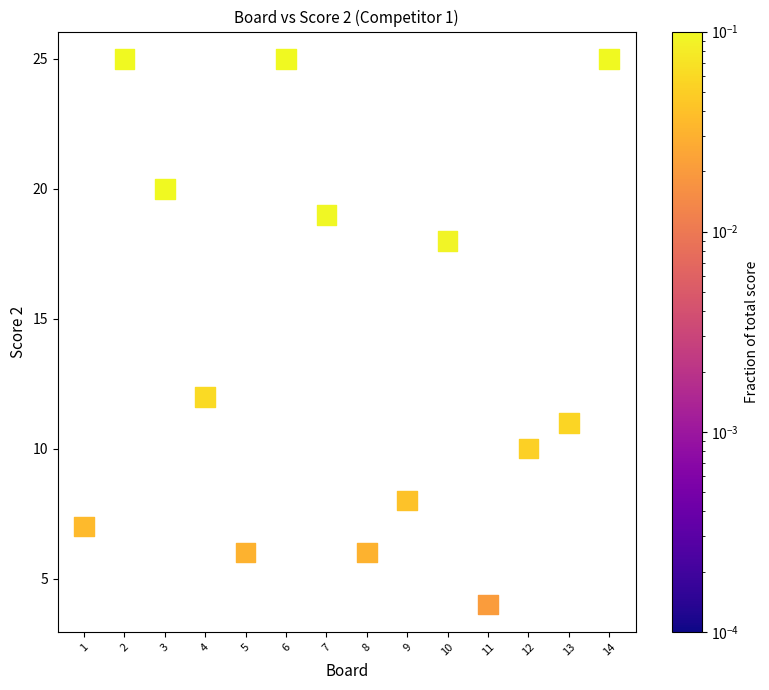

Count the number of points in this scatter plot.

14